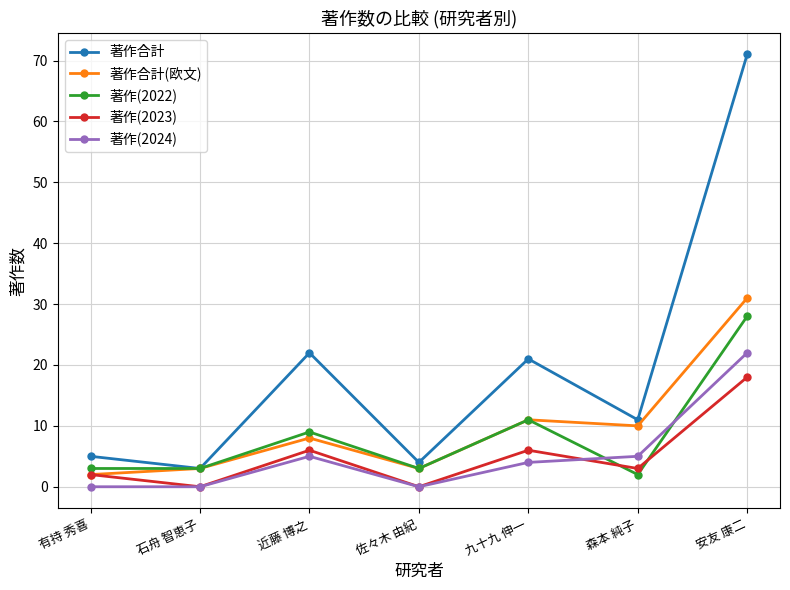

How many lines are shown in the chart?

5